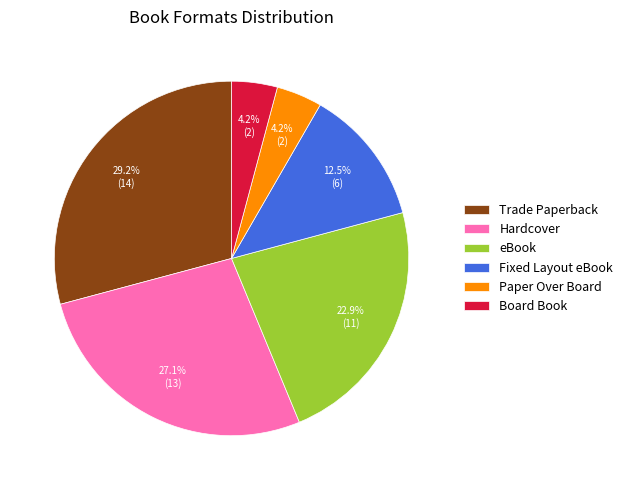

Is there any slice that represents more than half of the pie?

No